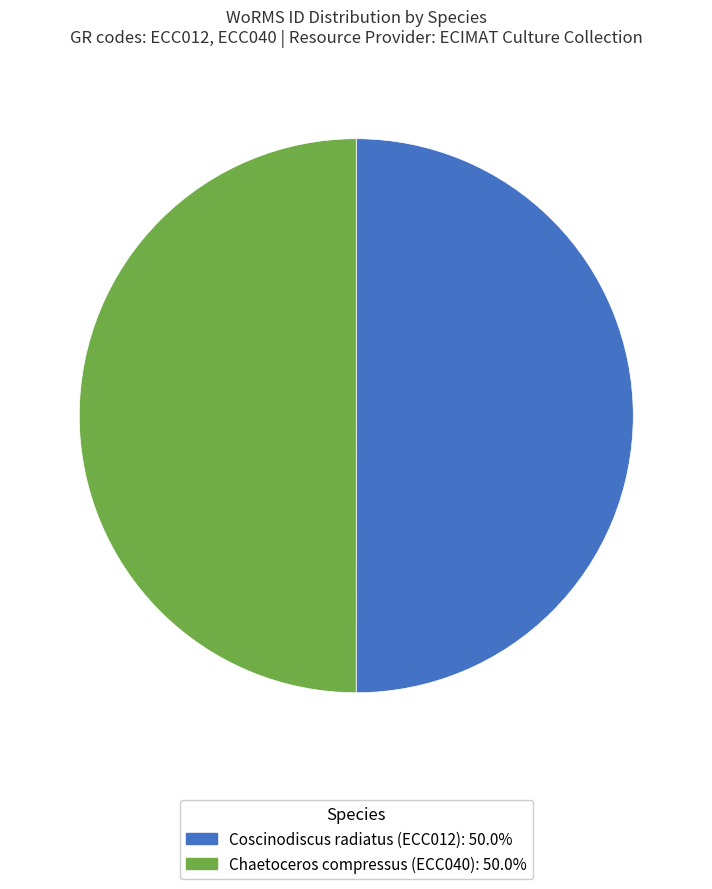

True or false: Coscinodiscus radiatus accounts for 50% of the total.

True